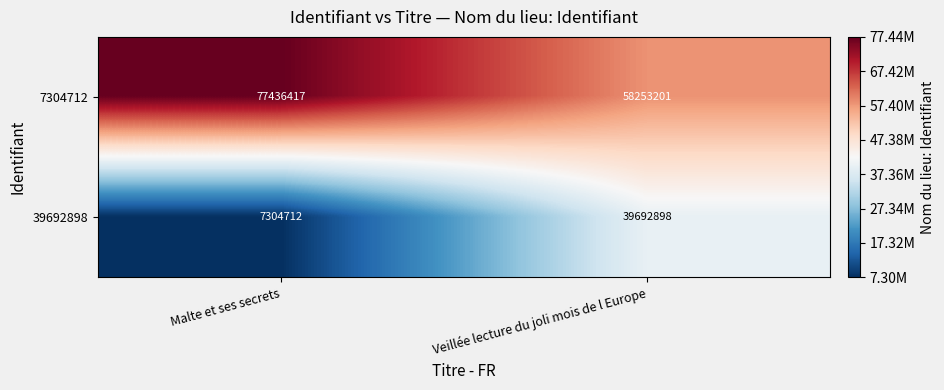

What is the total value across all series at Malte et ses secrets?

84741129